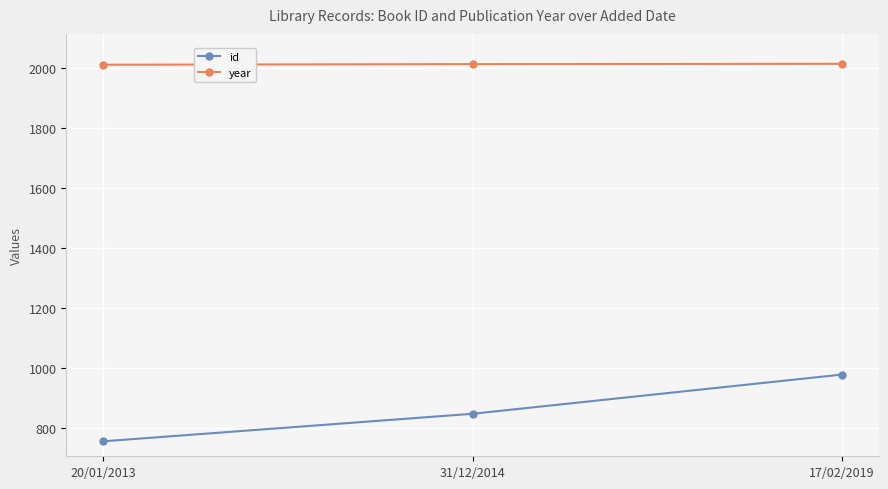

What is the sum of the year values at 20/01/2013 and 31/12/2014?

4026